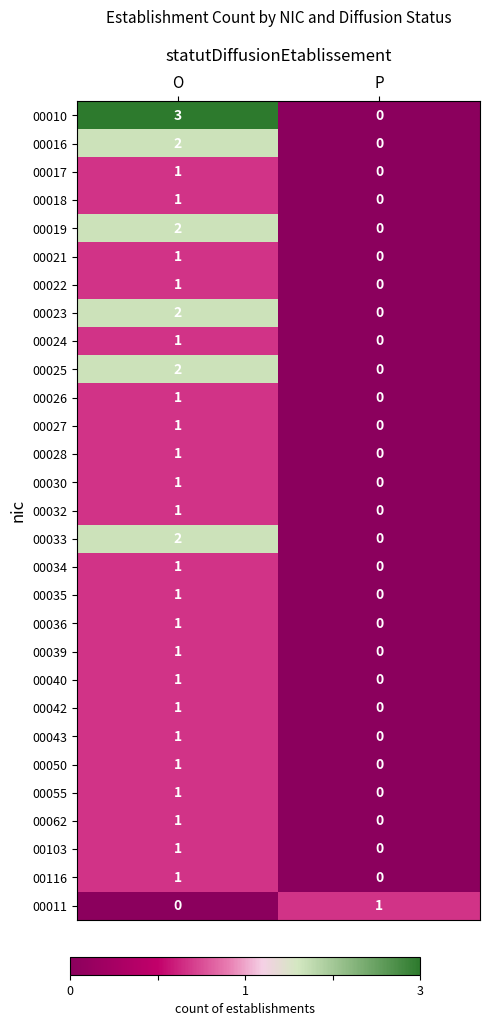

Rank the categories by 00032 value from highest to lowest.

O, P